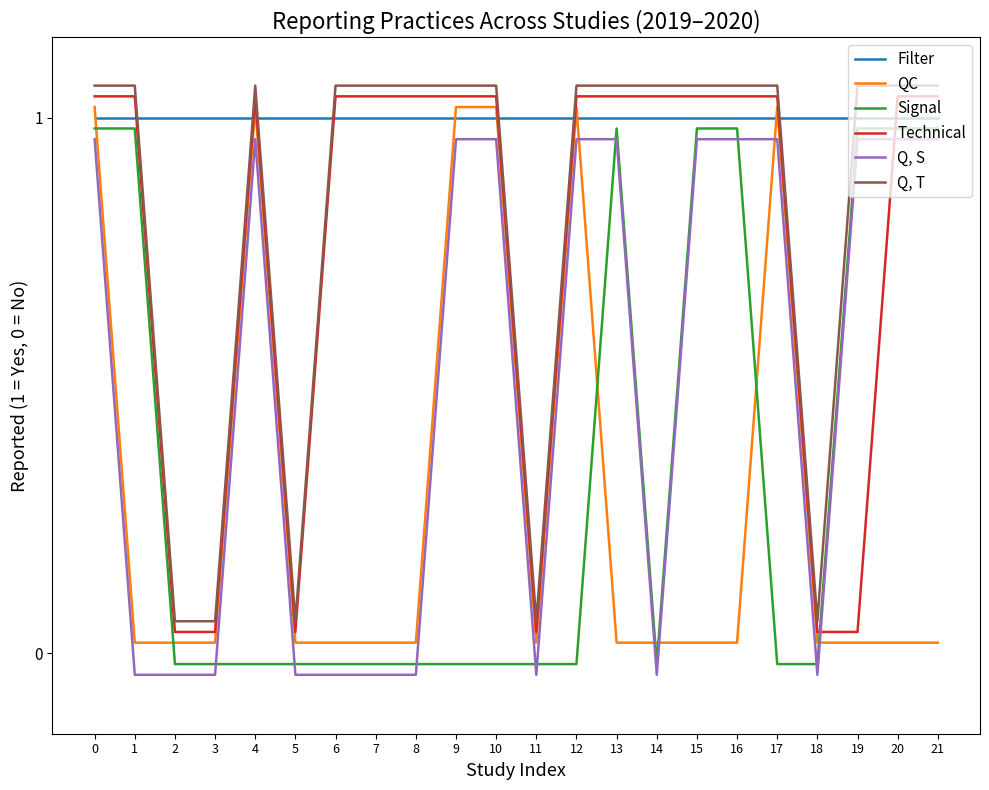

Reading left to right, extract all data points from this chart.

Filter: 0=1.0	1=1.0	2=1.0	3=1.0	4=1.0	5=1.0	6=1.0	7=1.0	8=1.0	9=1.0	10=1.0	11=1.0	12=1.0	13=1.0	14=1.0	15=1.0	16=1.0	17=1.0	18=1.0	19=1.0	20=1.0	21=1.0
QC: 0=1.0	1=0.0	2=0.0	3=0.0	4=1.0	5=0.0	6=0.0	7=0.0	8=0.0	9=1.0	10=1.0	11=0.0	12=1.0	13=0.0	14=0.0	15=0.0	16=0.0	17=1.0	18=0.0	19=0.0	20=0.0	21=0.0
Signal: 0=1.0	1=1.0	2=-0.0	3=-0.0	4=-0.0	5=-0.0	6=-0.0	7=-0.0	8=-0.0	9=-0.0	10=-0.0	11=-0.0	12=-0.0	13=1.0	14=-0.0	15=1.0	16=1.0	17=-0.0	18=-0.0	19=1.0	20=1.0	21=1.0
Technical: 0=1.0	1=1.0	2=0.0	3=0.0	4=1.0	5=0.0	6=1.0	7=1.0	8=1.0	9=1.0	10=1.0	11=0.0	12=1.0	13=1.0	14=1.0	15=1.0	16=1.0	17=1.0	18=0.0	19=0.0	20=1.0	21=1.0
Q, S: 0=1.0	1=-0.0	2=-0.0	3=-0.0	4=1.0	5=-0.0	6=-0.0	7=-0.0	8=-0.0	9=1.0	10=1.0	11=-0.0	12=1.0	13=1.0	14=-0.0	15=1.0	16=1.0	17=1.0	18=-0.0	19=1.0	20=1.0	21=1.0
Q, T: 0=1.1	1=1.1	2=0.1	3=0.1	4=1.1	5=0.1	6=1.1	7=1.1	8=1.1	9=1.1	10=1.1	11=0.1	12=1.1	13=1.1	14=1.1	15=1.1	16=1.1	17=1.1	18=0.1	19=1.1	20=1.1	21=1.1